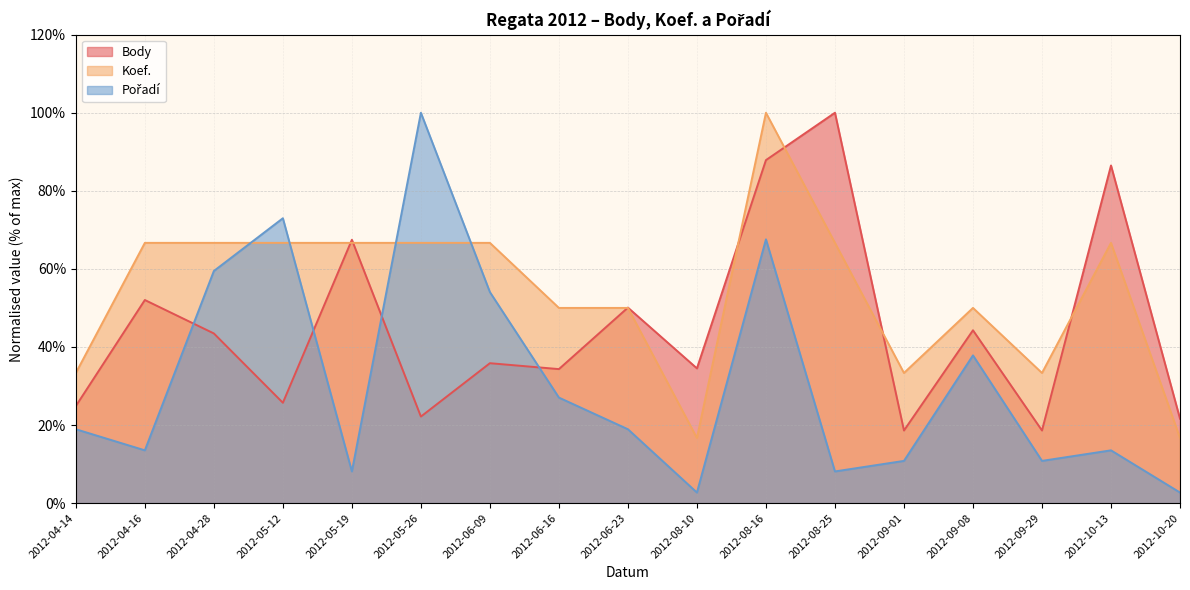

Where do Body and Pořadí first cross each other?

2012-04-16 and 2012-04-28